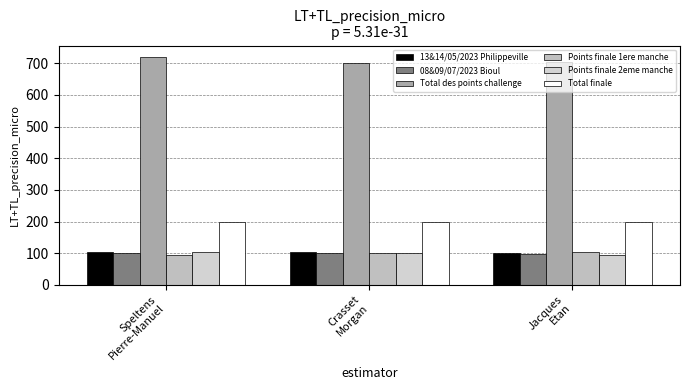

Between Speltens
Pierre-Manuel and Crasset
Morgan, which series saw the biggest shift?

Total des points challenge